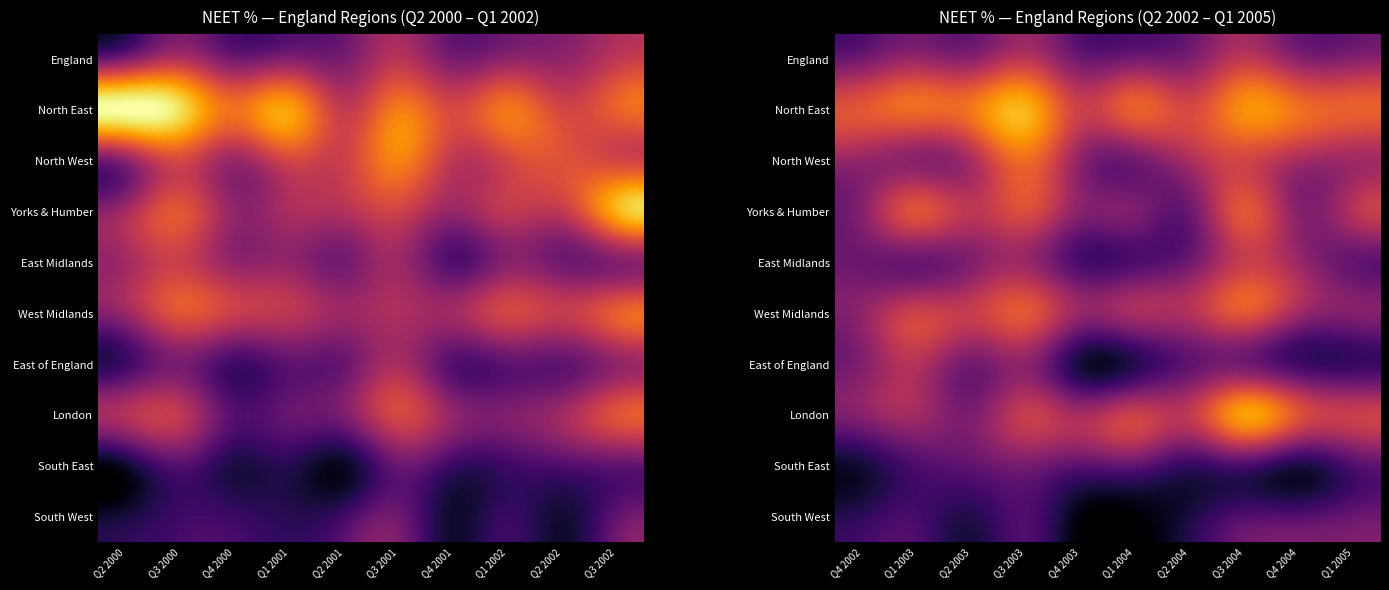

Which series has the widest spread of values?

London